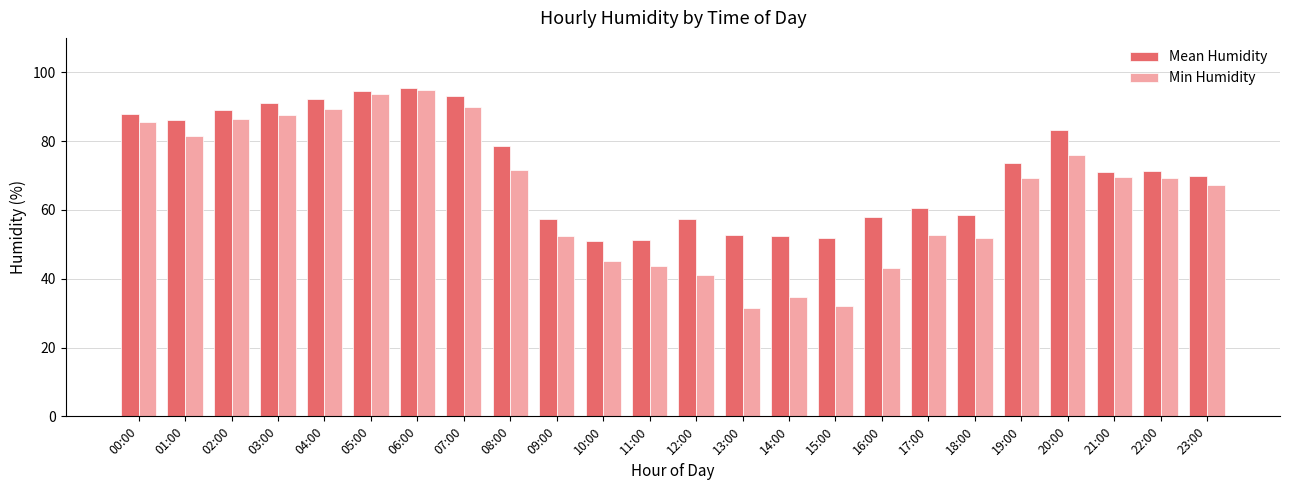

How many series are shown in this chart?

2